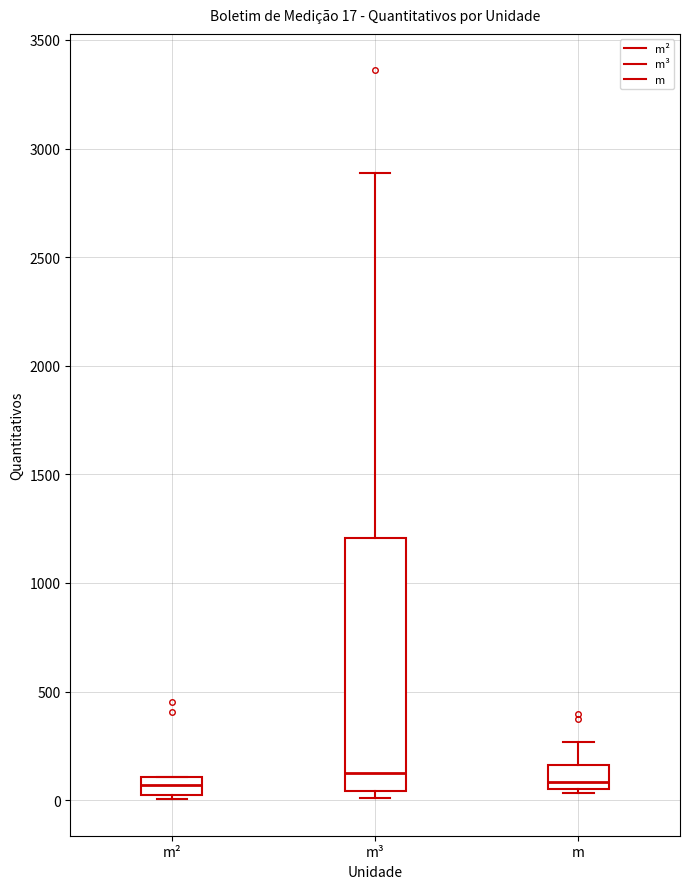

Comparing the boxes themselves (not the whiskers), which one is the tallest?

m³